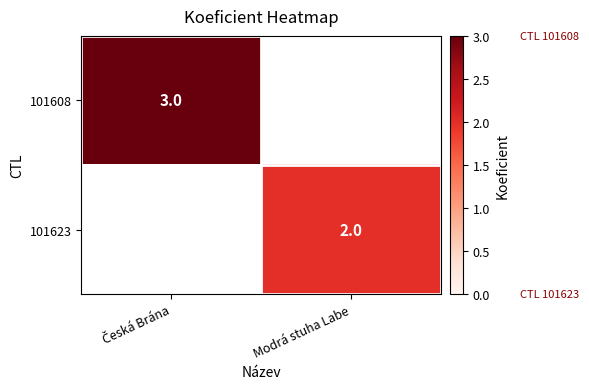

The 101623 series shows 2 at Modrá stuha Labe. True or false?

True